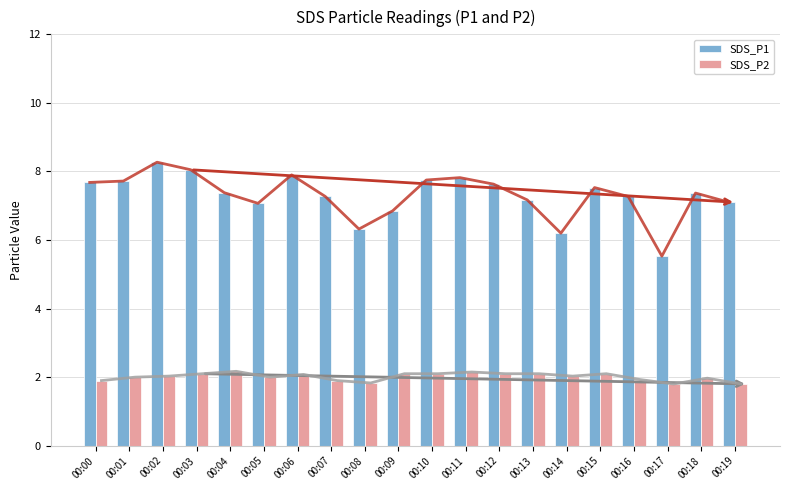

What is the smallest value displayed?

1.8